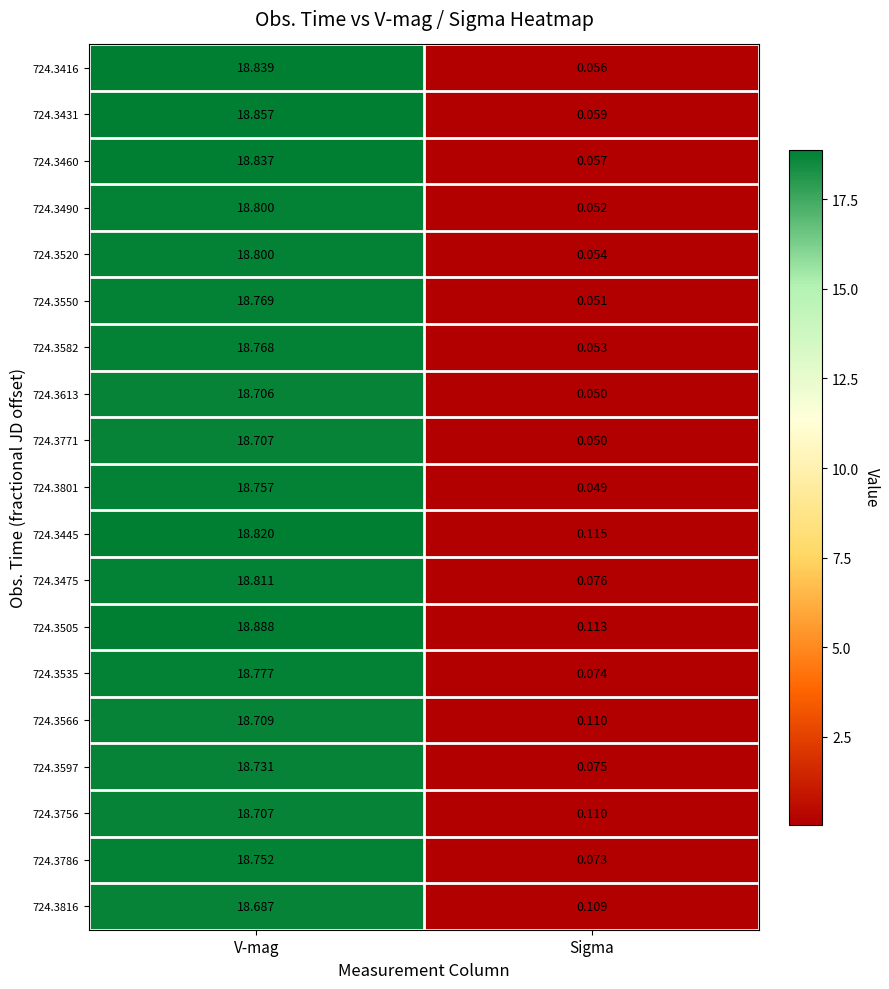

At which label does 724.3460 first exceed 18?

V-mag